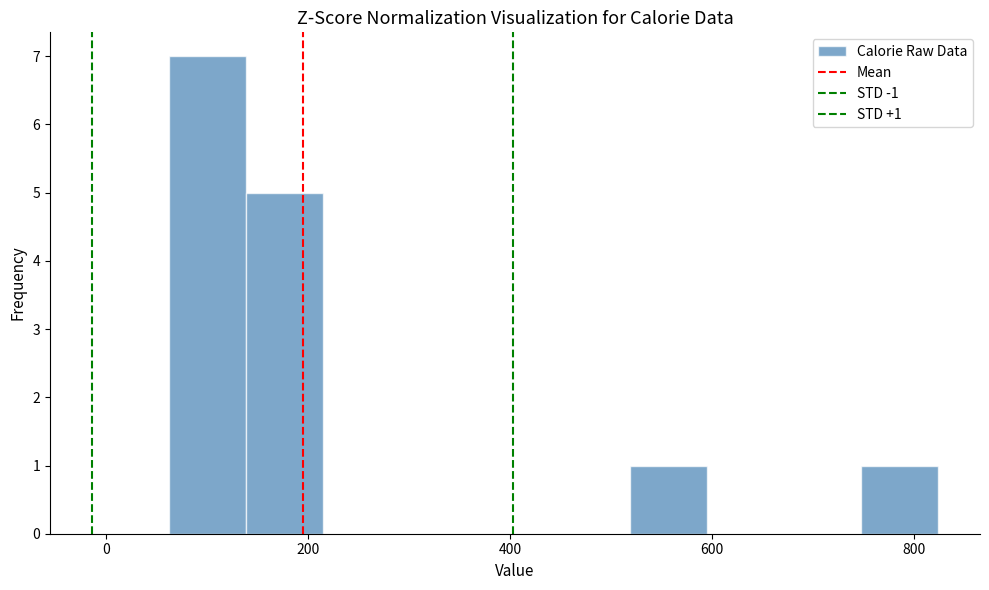

Around what value on the x-axis is the tallest bar? Give the approximate position of its centre, as read against the axis.

100